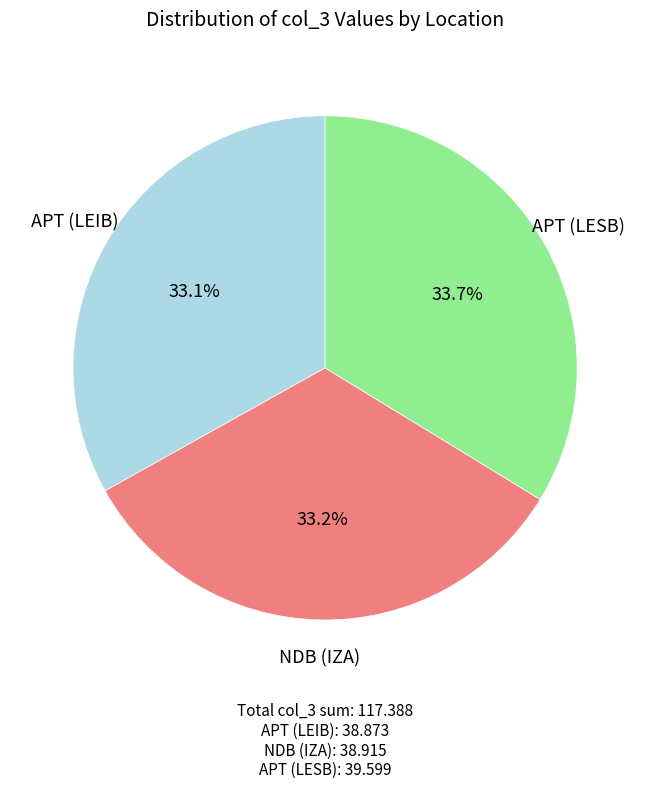

How many segments does this pie chart have?

3